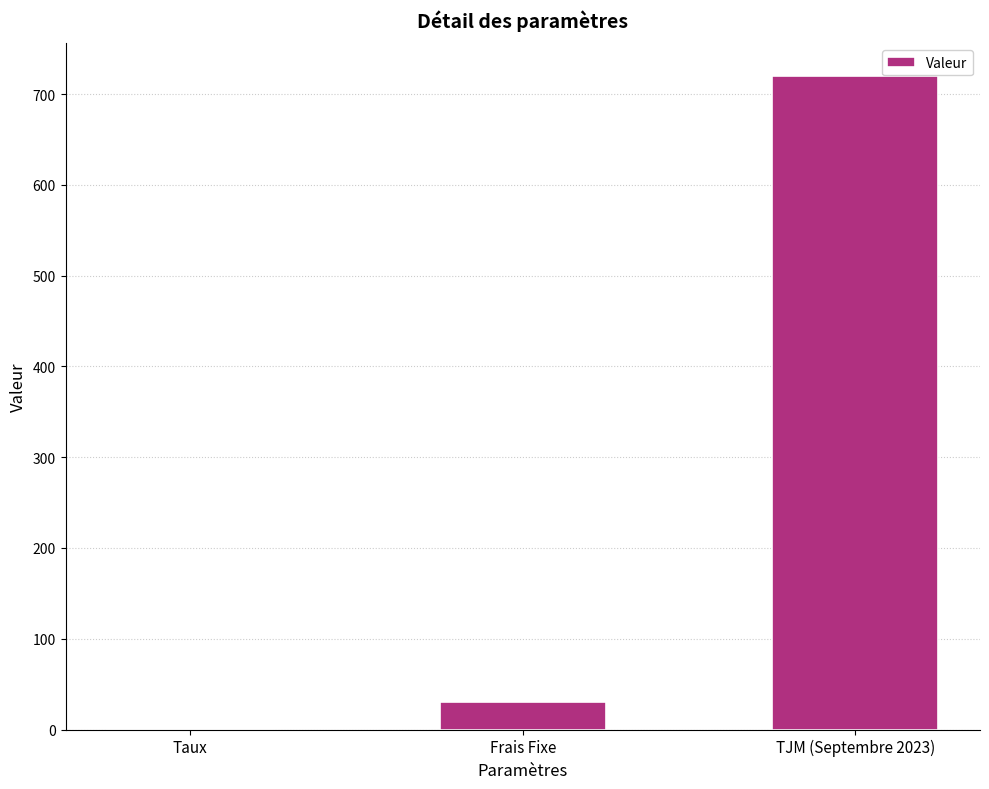

True or false: the data shows 720.0 at TJM (Septembre 2023).

True